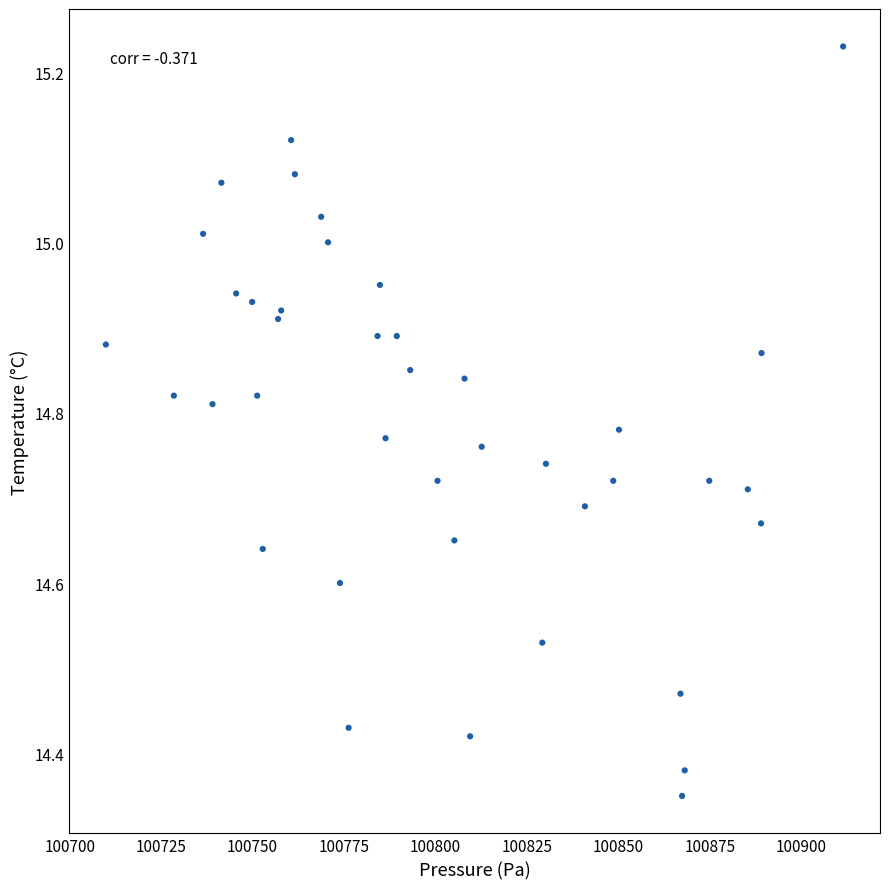

What is the range of Y values (max minus min)?

0.9